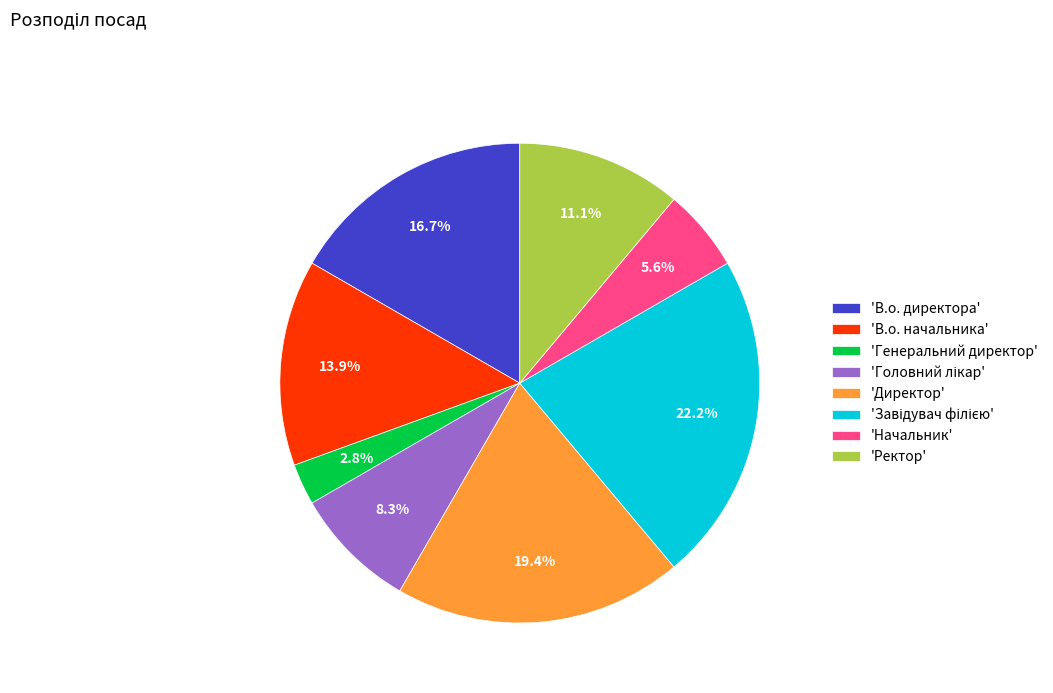

Do 'Директор' and 'Ректор' together represent more than half of the pie?

No